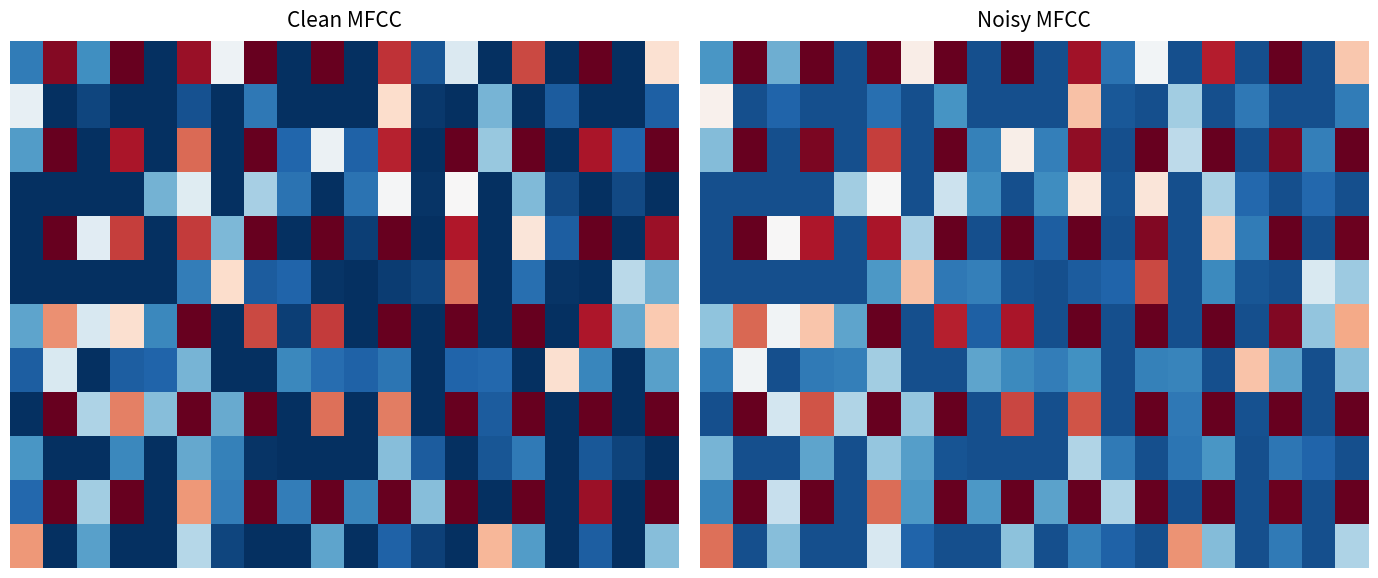

At which category is the sum across all series the highest?

11